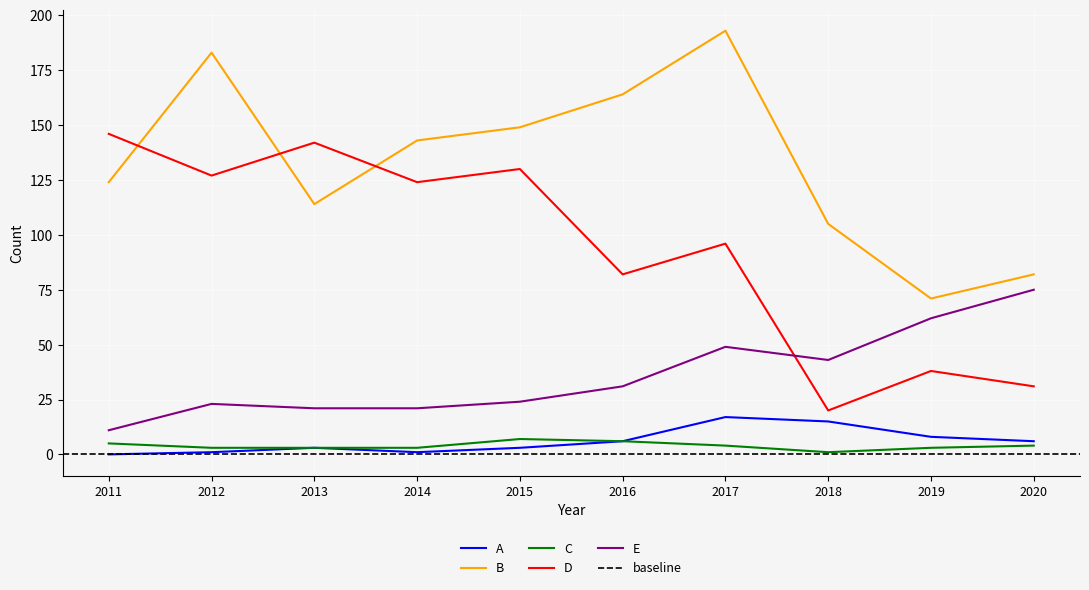

How many values in the C series are below 4?

5